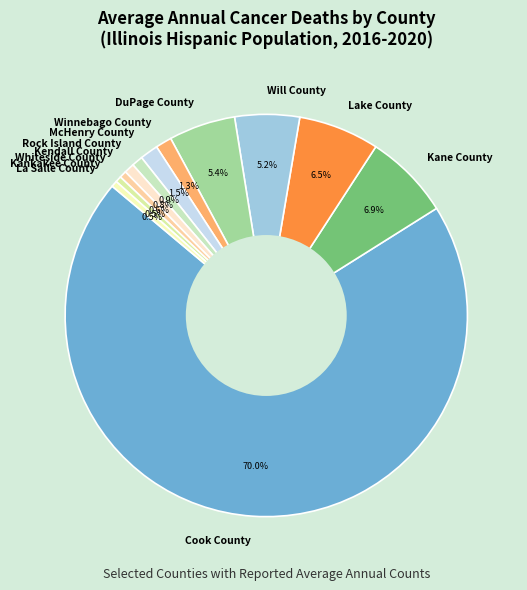

How many slices are in this pie chart?

12